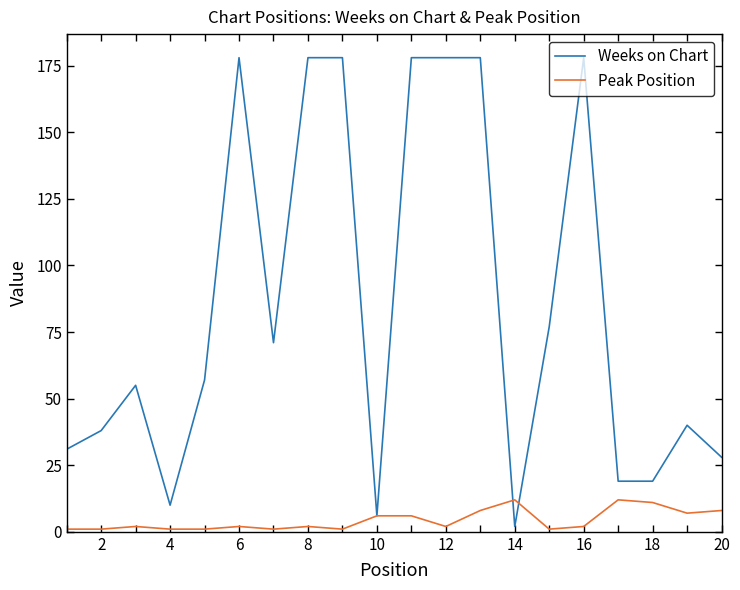

How many series are shown in this chart?

2